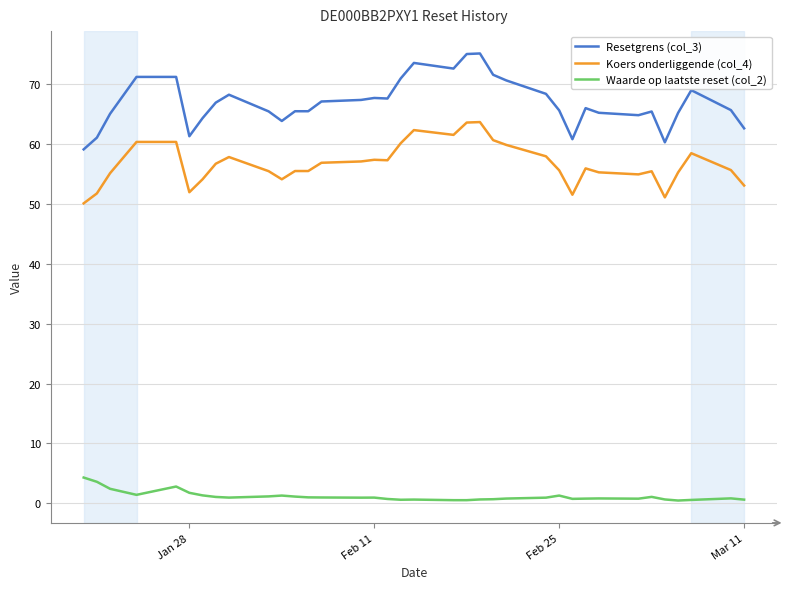

Which series has the largest total across all categories?

Resetgrens (col_3)